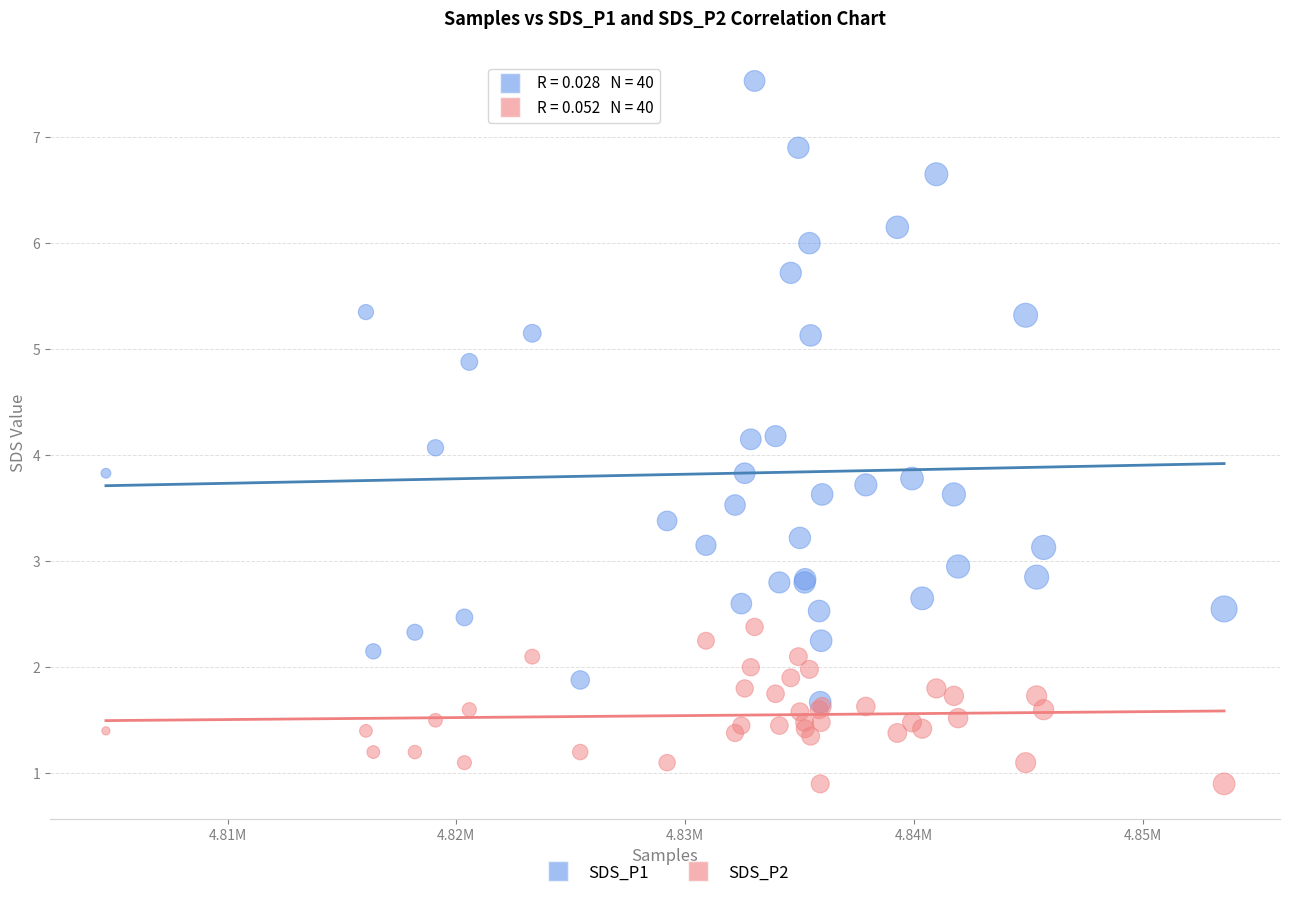

What are all the series names shown in the legend?

SDS_P1, SDS_P2